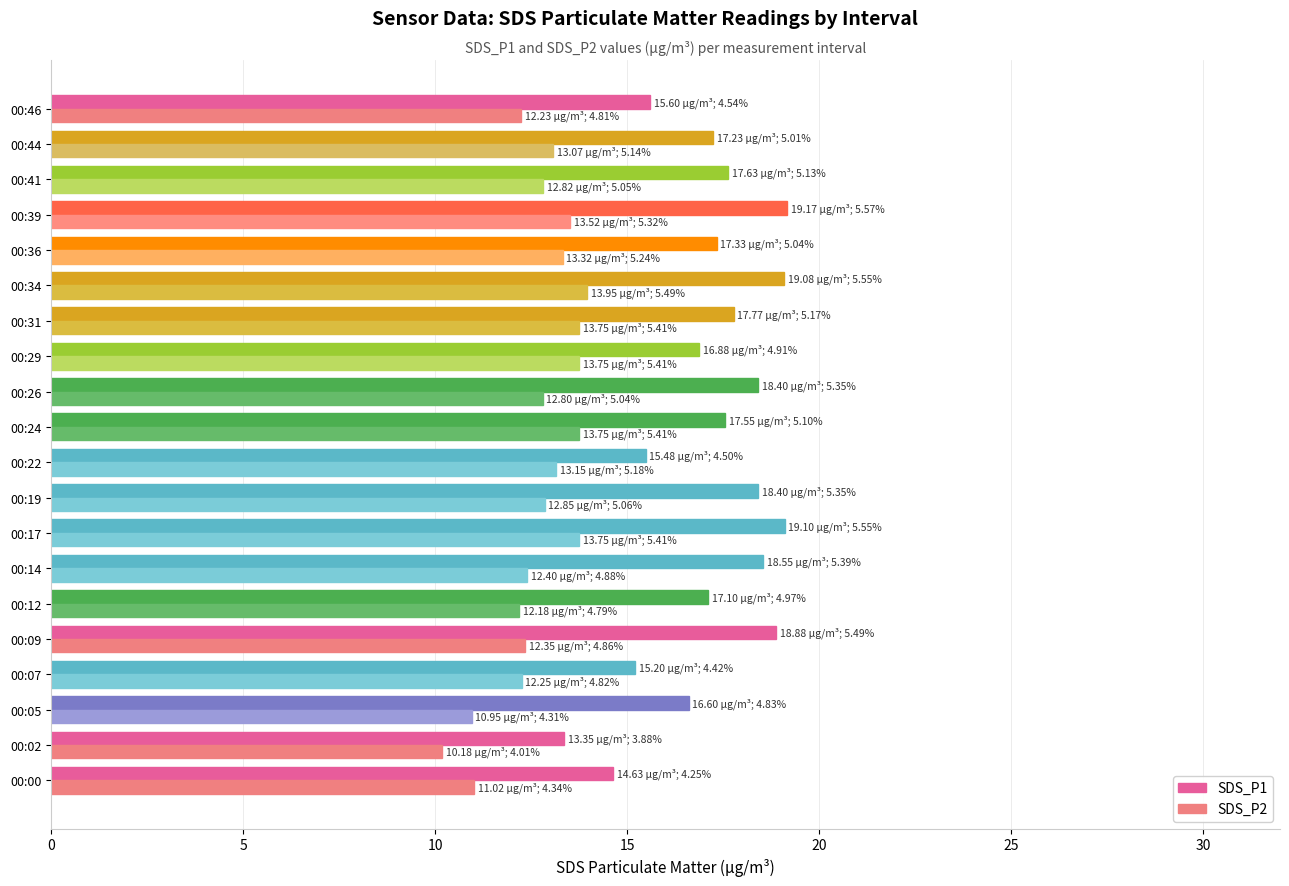

What is the difference between the highest and lowest values at 00:02?

3.2